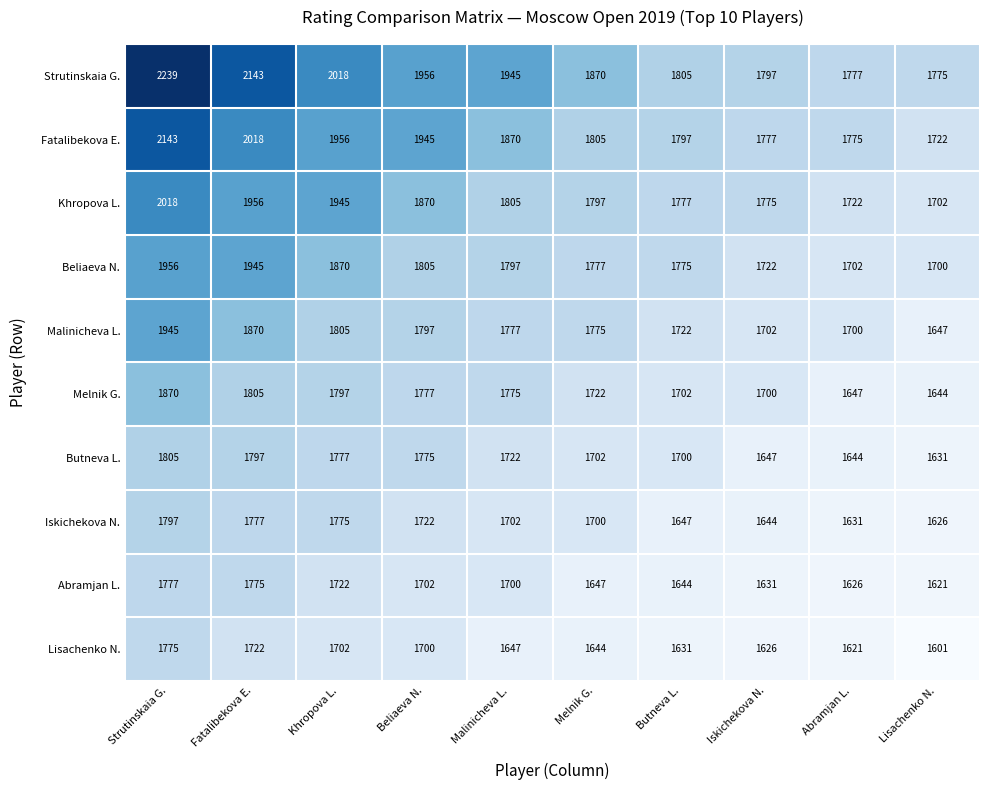

What is the minimum value shown in the chart?

1601